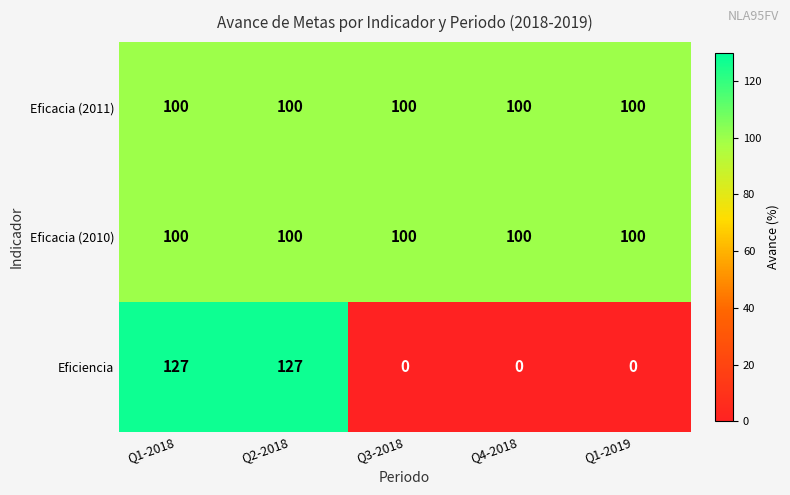

What is the average value of the Eficacia (2010) series?

100